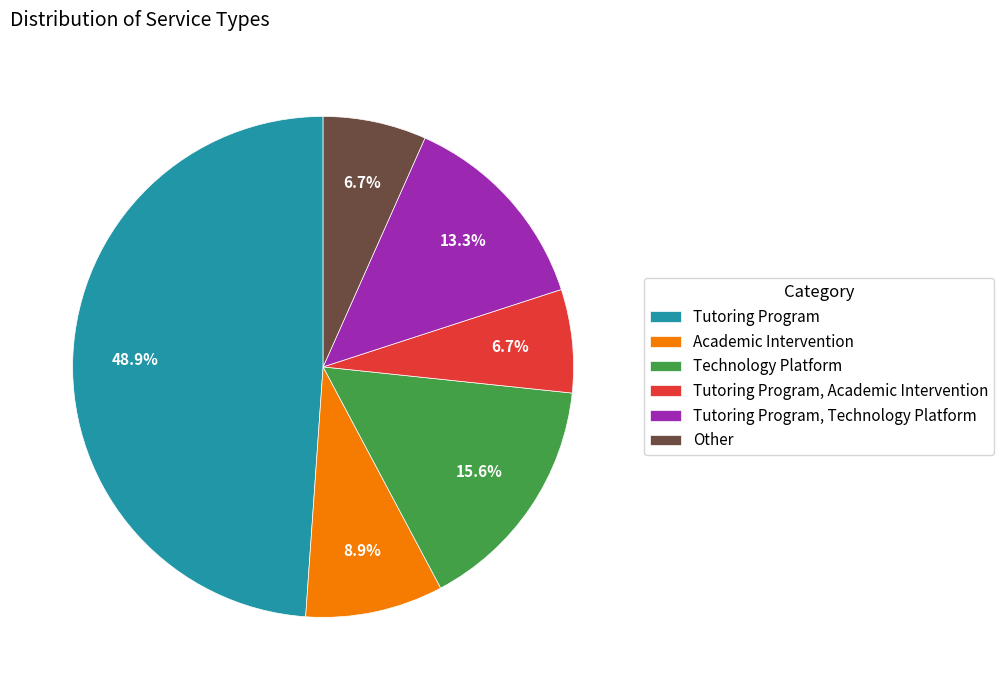

How many slices are in this pie chart?

6